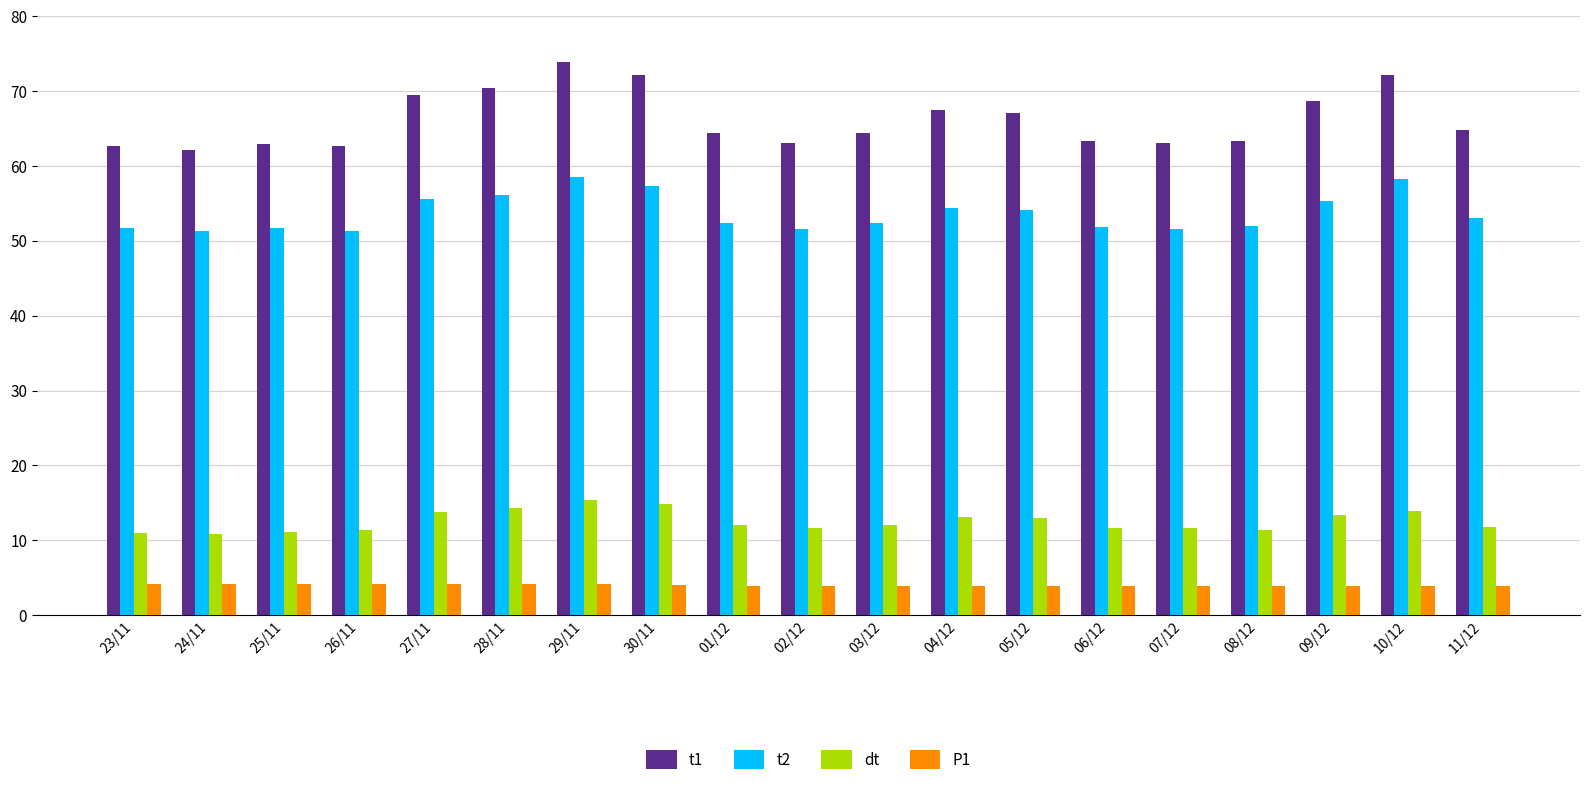

Which series has the widest spread of values?

t1